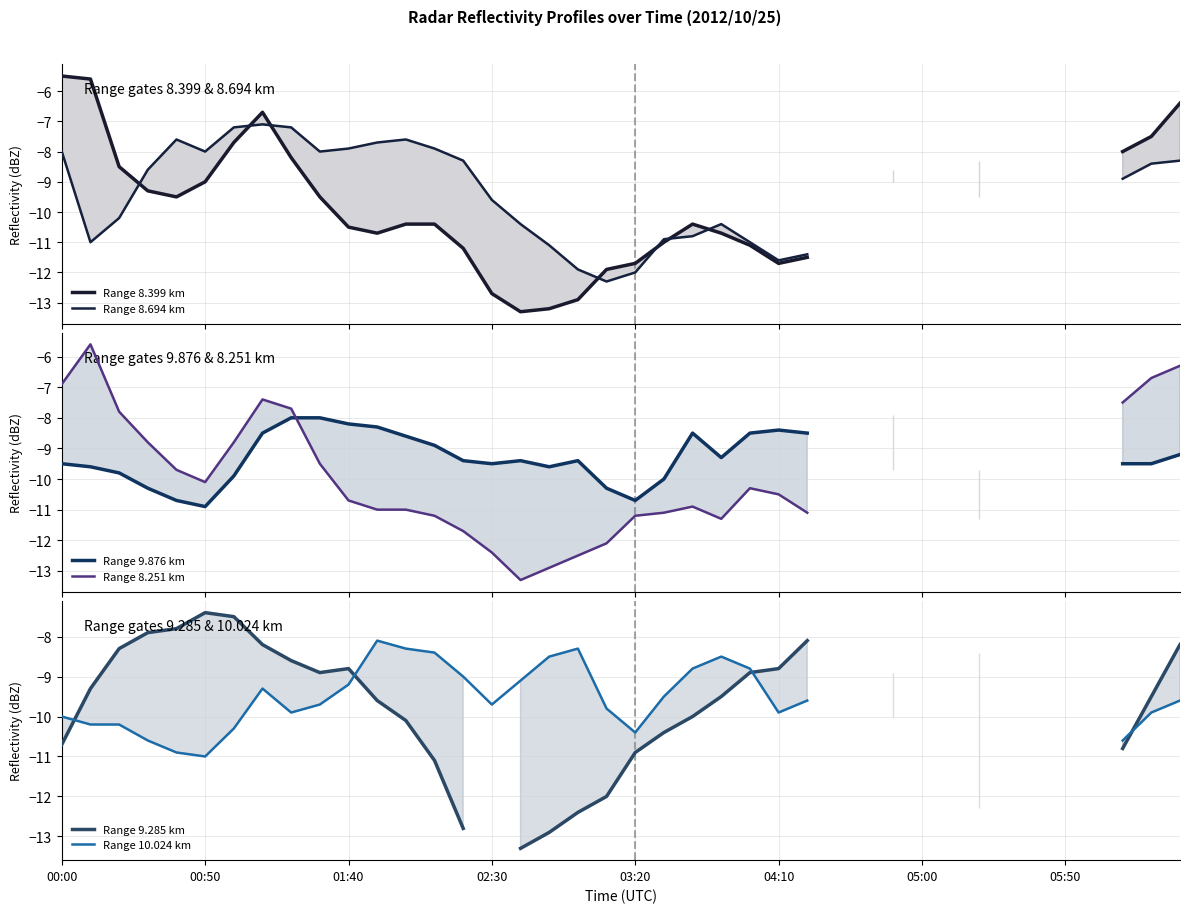

How many intersections are there between Range 9.285 km and Range 8.251 km?

4